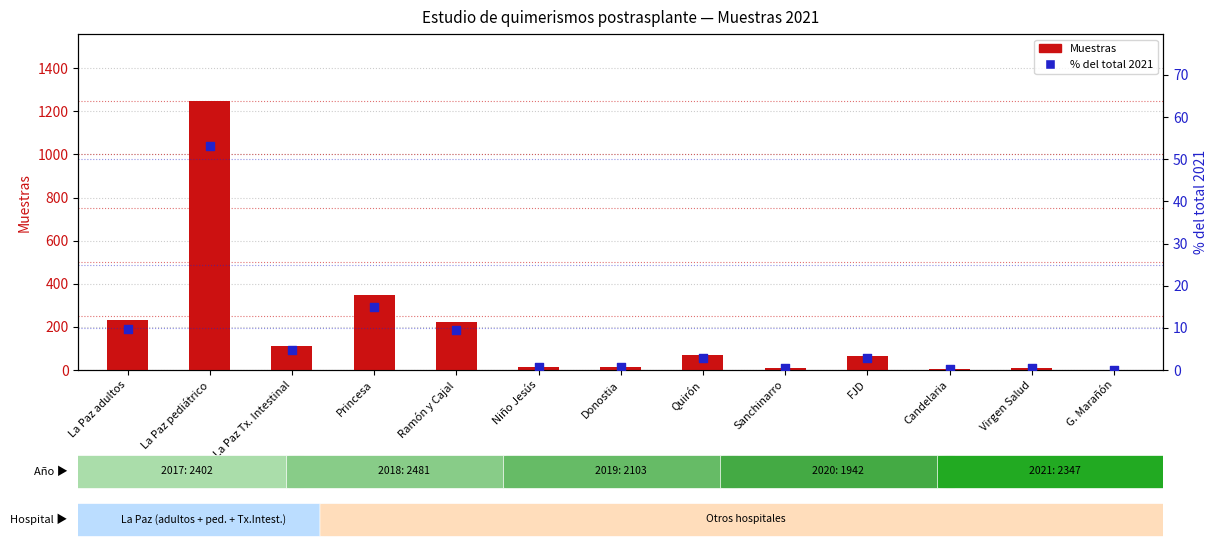

Which series has the largest Y range (max minus min)?

Muestras